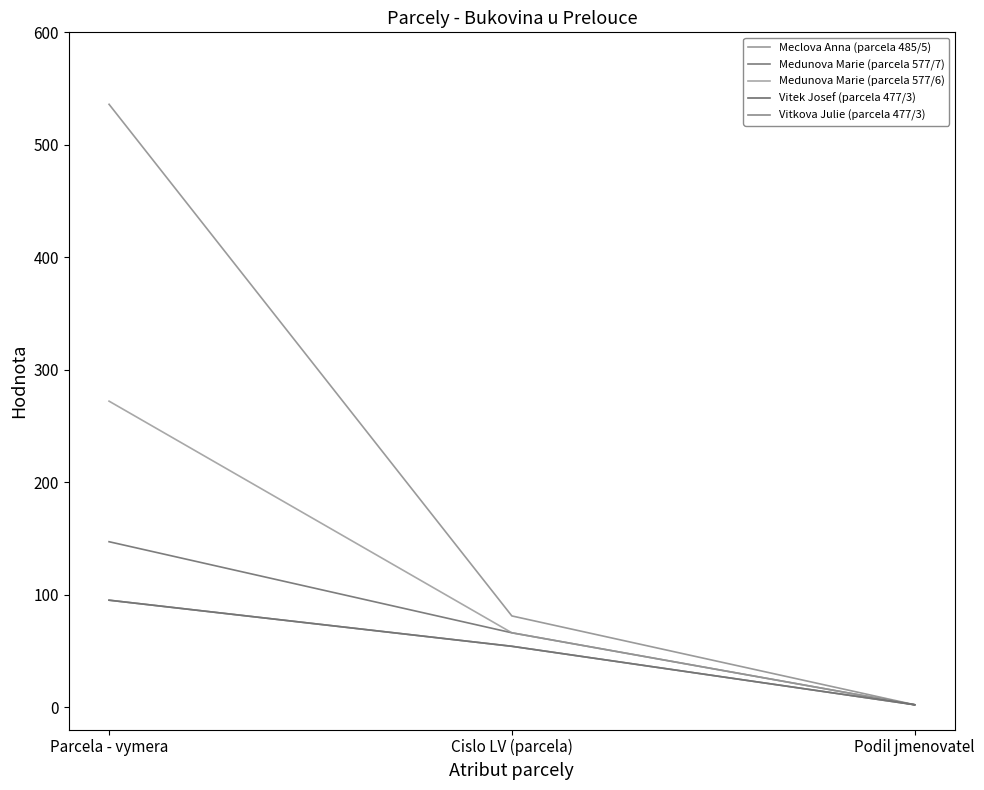

What is the greatest value displayed?

536